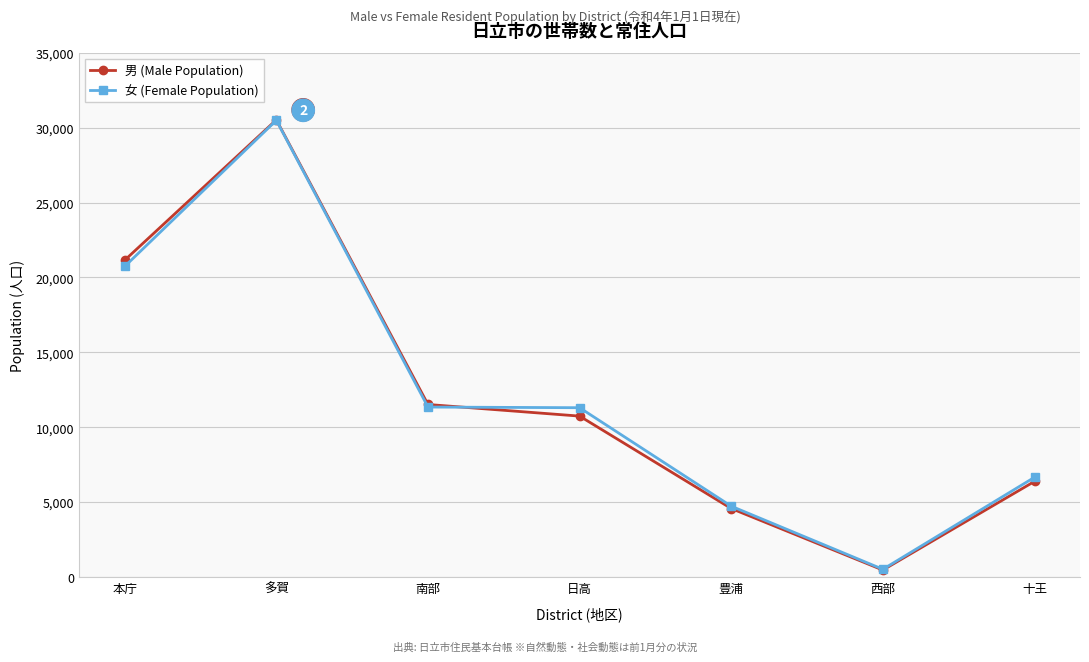

Which series has the widest spread of values?

男 (Male Population)